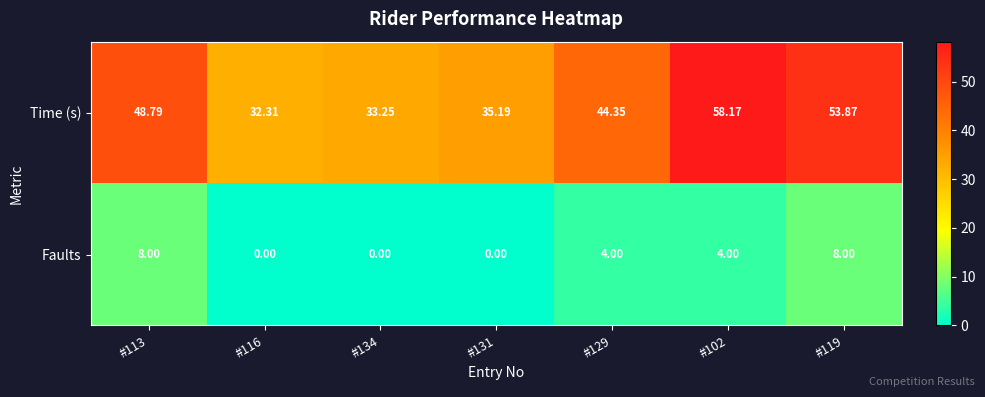

Between #134 and #102, which series saw the biggest shift?

Time (s)